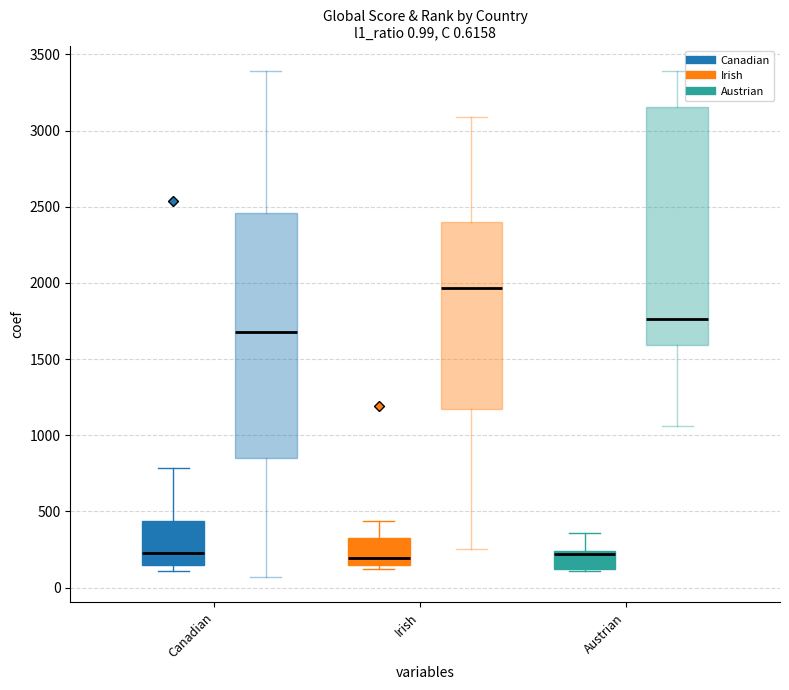

True or false: Global Rank has a value of 859 at Canadian.

False